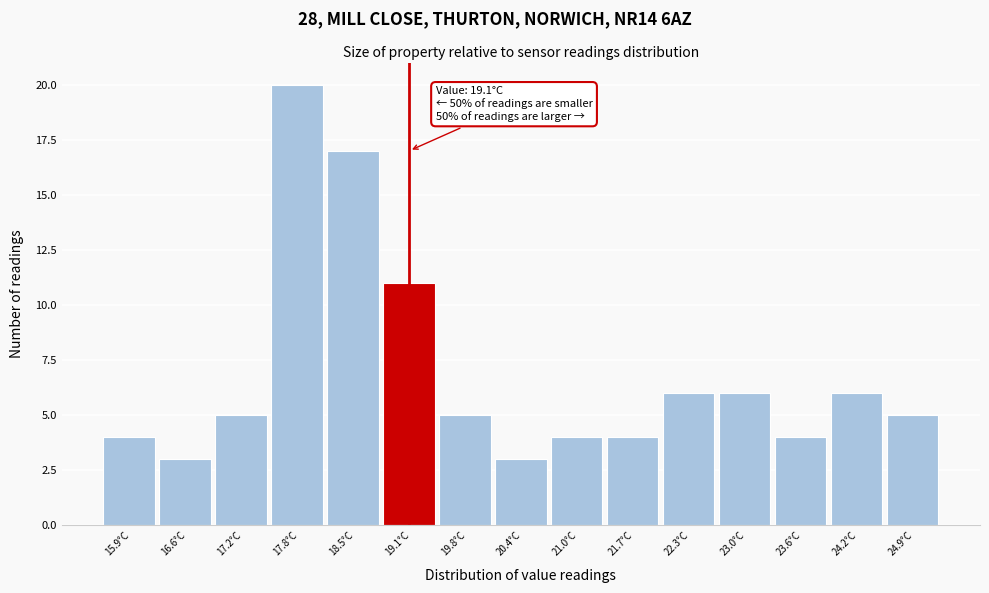

Over which range of the x-axis is the bar tallest?

17.52 to 18.16